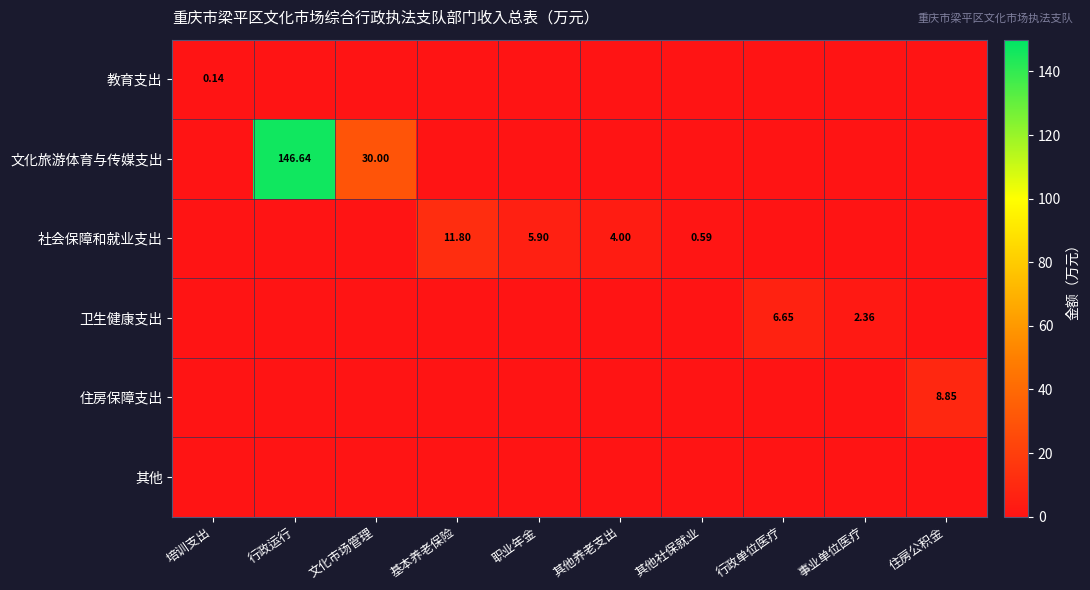

Which series changed the most between 文化市场管理 and 行政单位医疗?

文化旅游体育与传媒支出